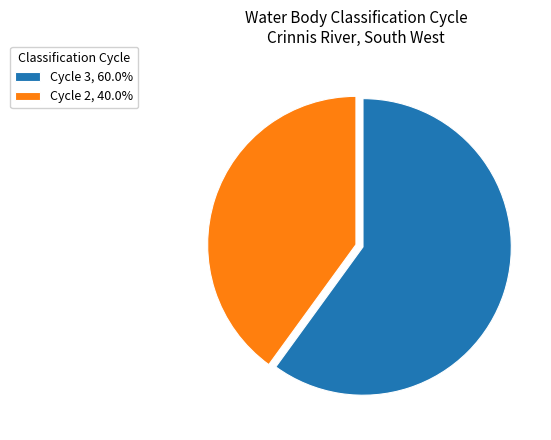

Rank the categories by value from highest to lowest.

Cycle 3, Cycle 2